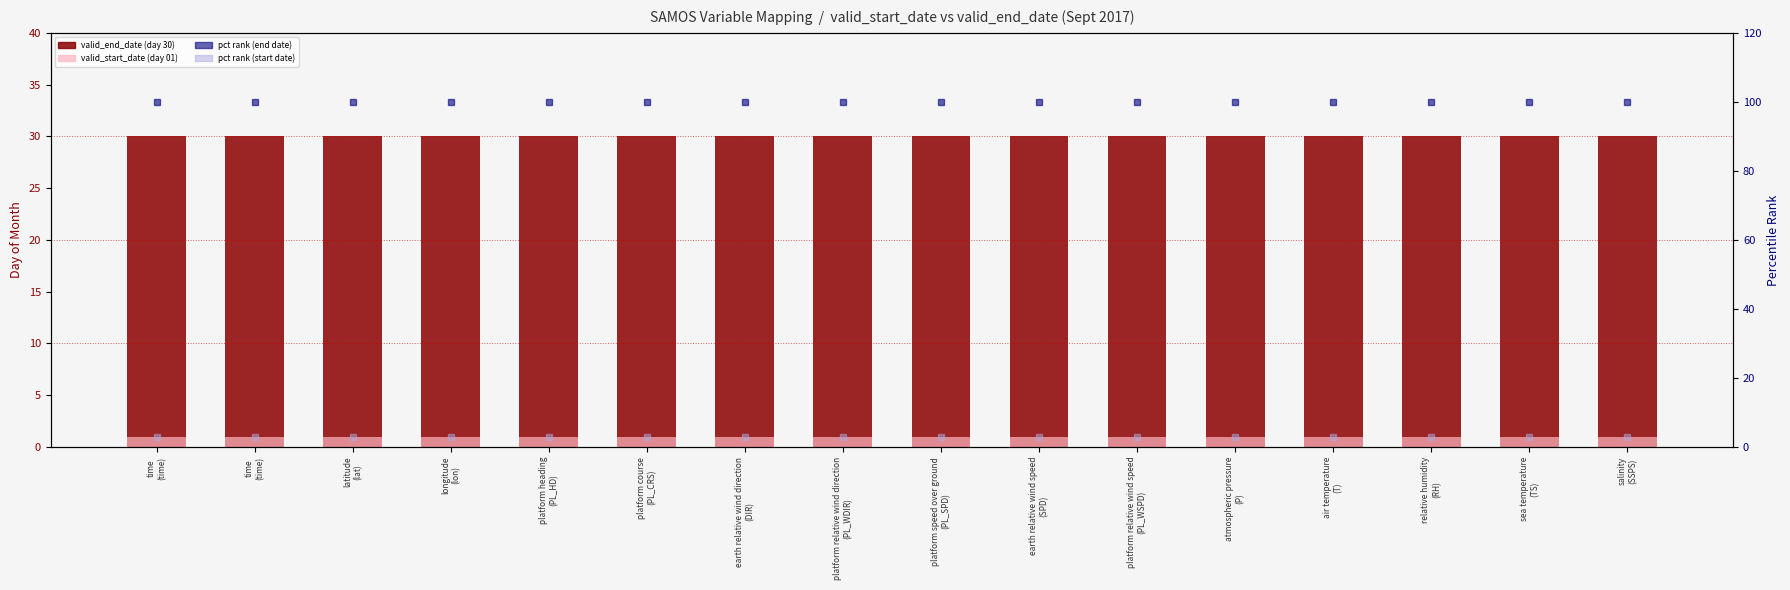

What is the difference between the highest and lowest values at platform course
(PL_CRS)?

99